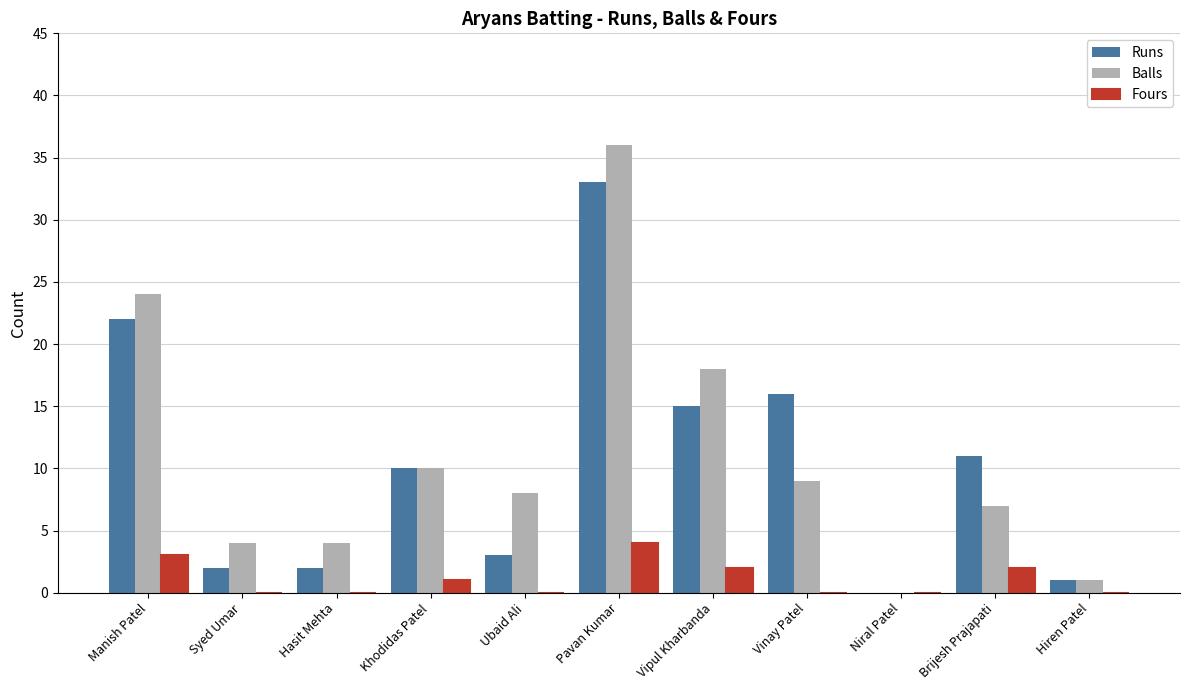

What is the highest value of the Balls series?

36